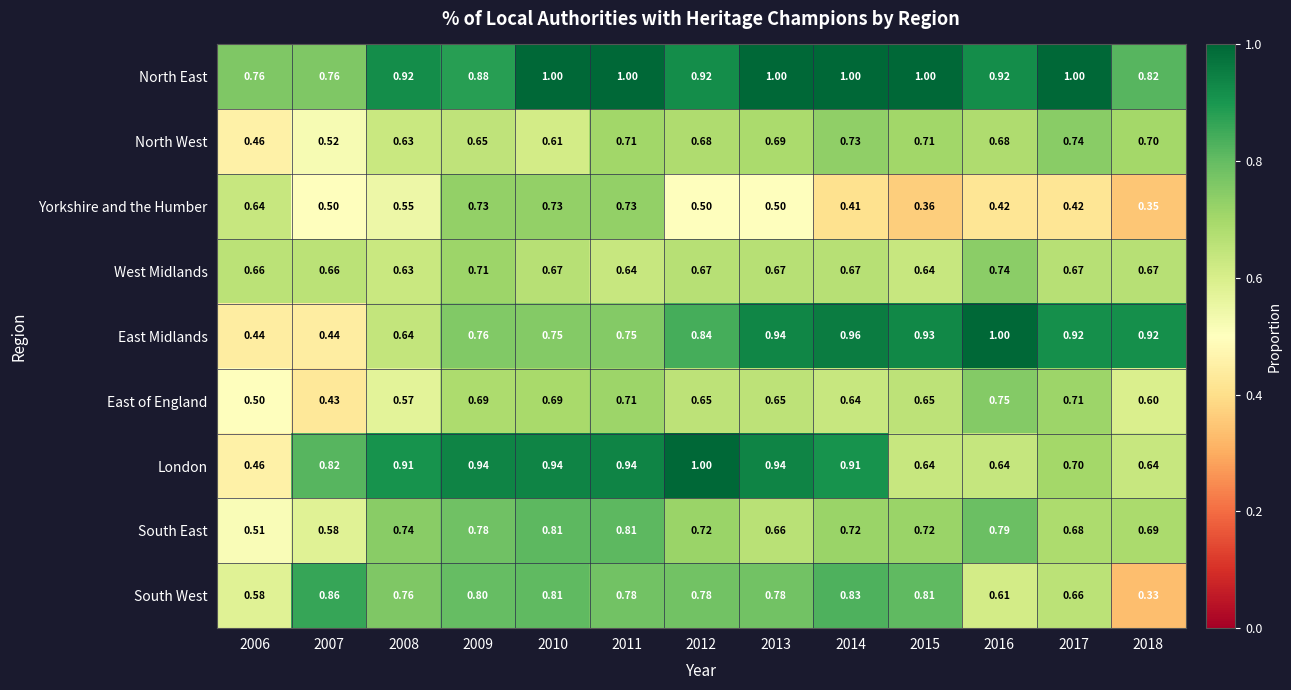

Is the value of East of England at 2014 greater than the value of West Midlands at 2017?

No